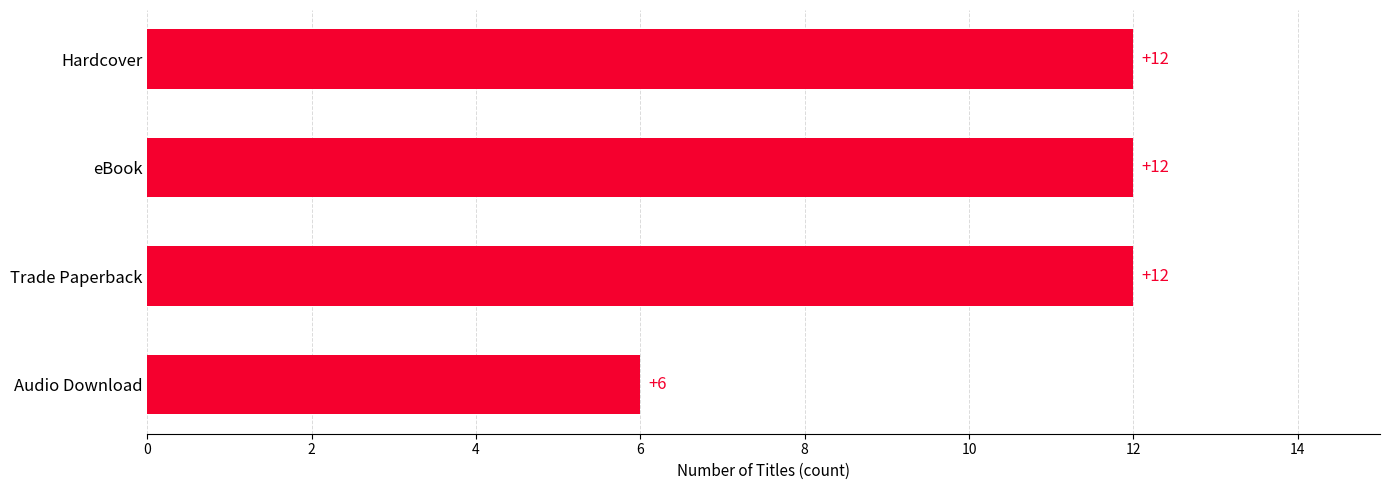

Count the number of categories in the chart.

4